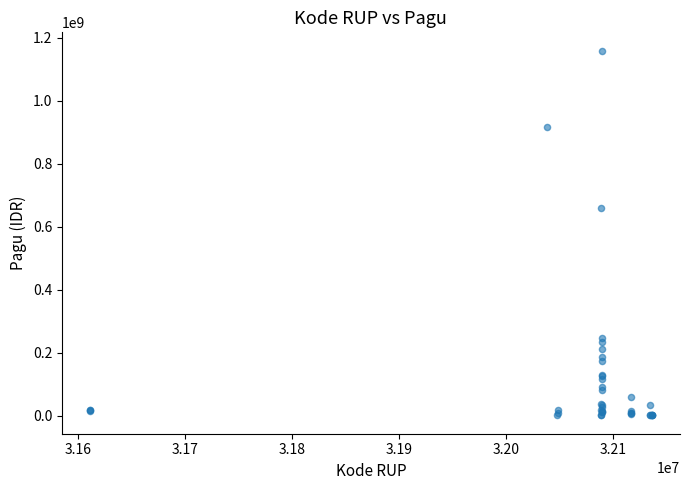

What Y value in the scatter plot is closest to 580008500?

660551000